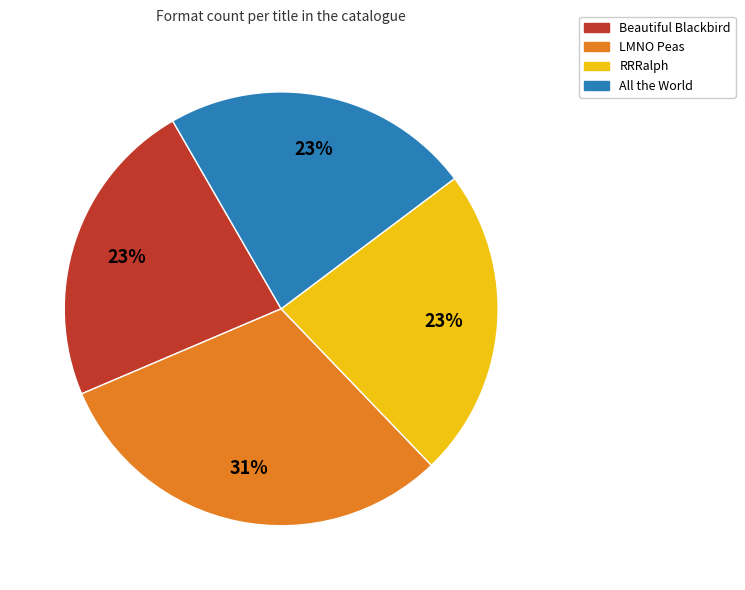

The All the World slice represents 14% of the pie. True or false?

False